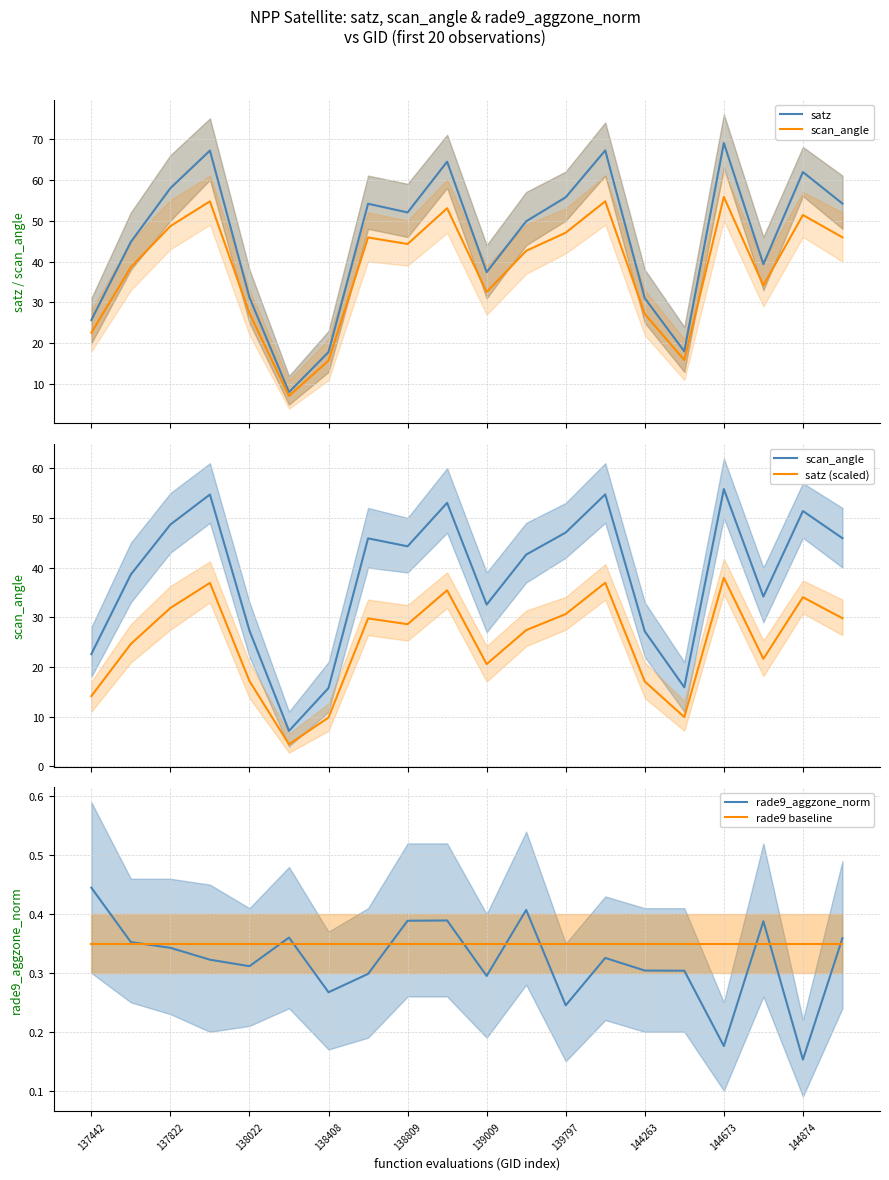

Which category has the lowest value in the rade9_aggzone_norm series?

144874